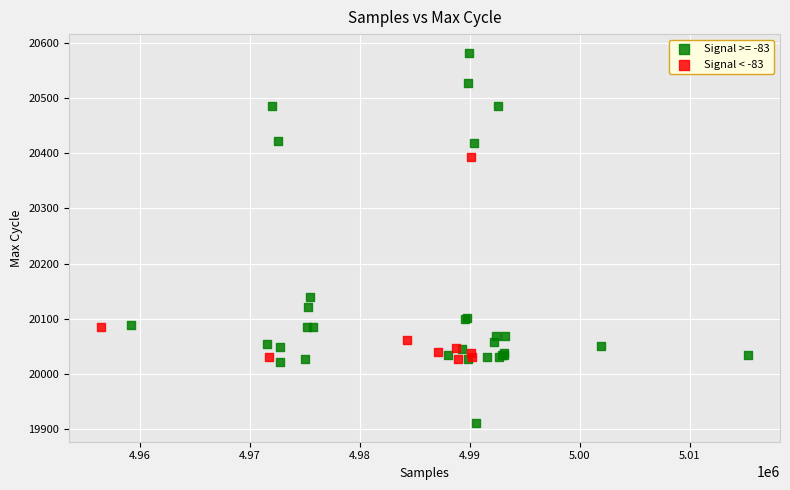

Which series reaches the maximum Y coordinate?

Signal >= -83